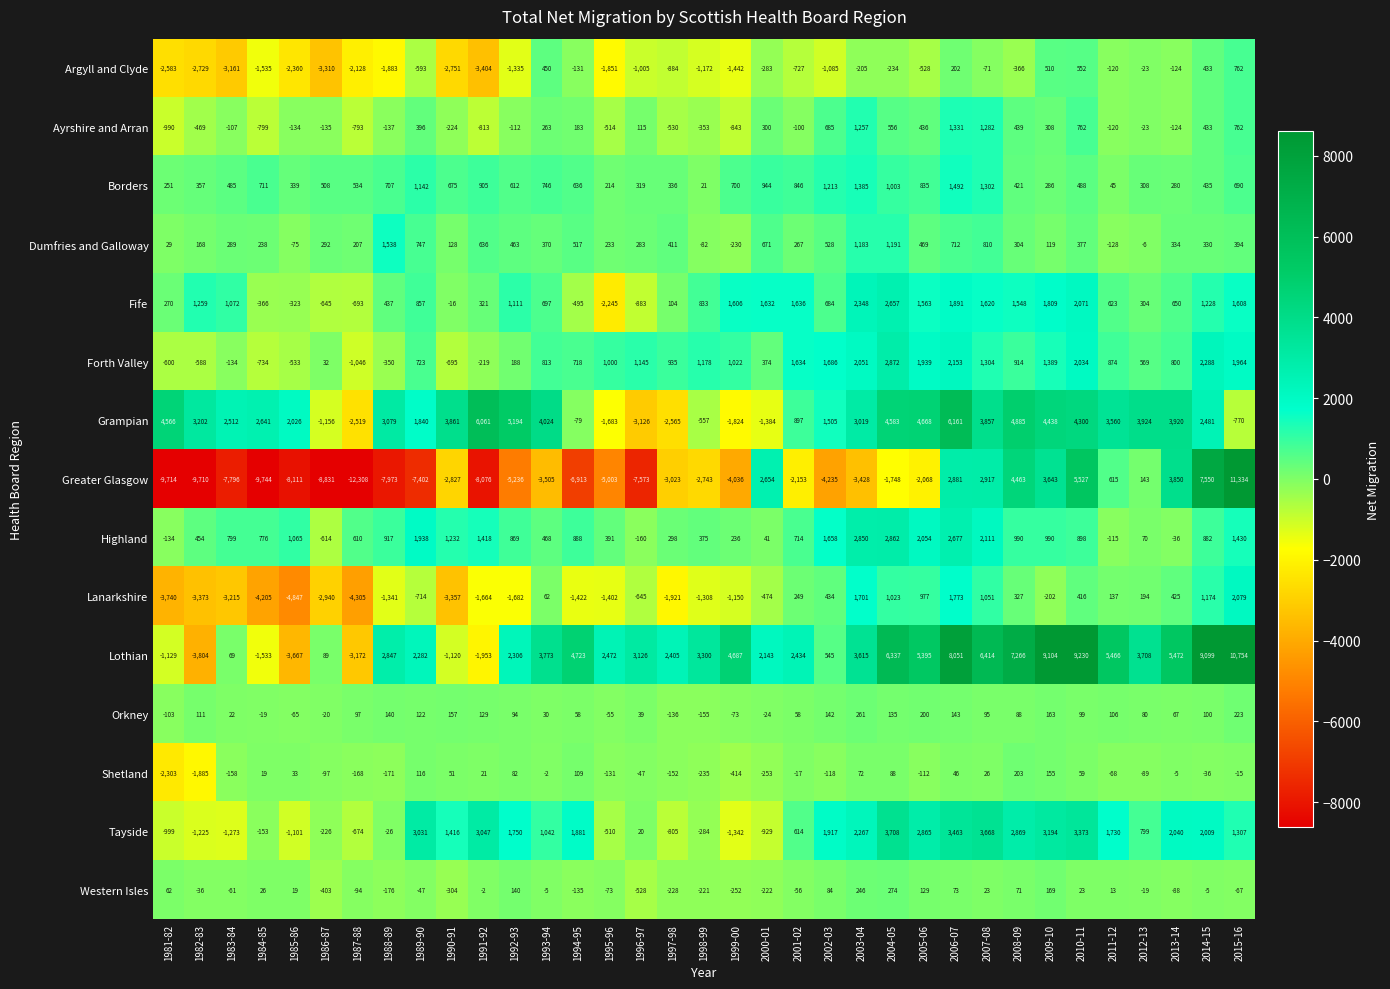

What is the minimum value shown in the chart?

-12308